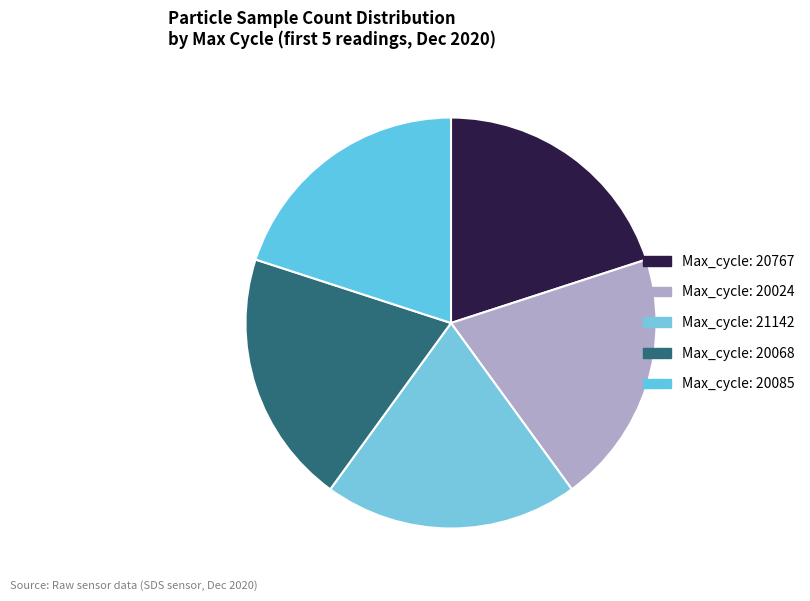

How many slices are in this pie chart?

5